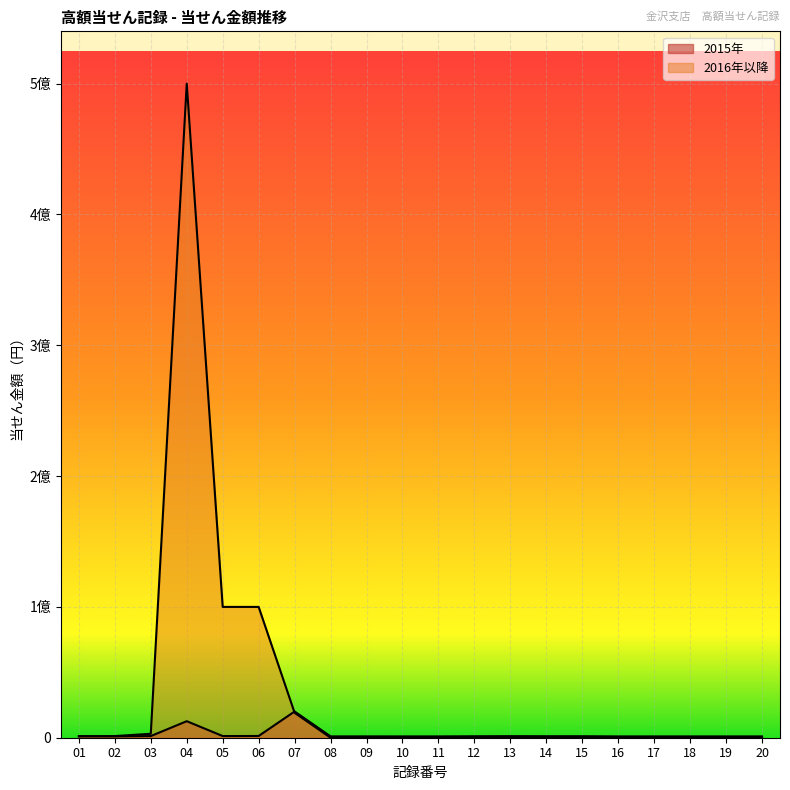

Reading right to left, transcribe all the data shown in this chart.

2015年: 1000000	1000000	1000000	1000000	1000000	1149000	1149000	1204000	1119400	1000000	1000000	1026000	1026000	20067000	1327000	1263000	12634000	1263000	1000000	1232000
2016年以降: 0	0	0	0	0	0	0	0	0	0	0	0	0	19050000	100000000	100000000	500000000	3000000	1260000	1000000